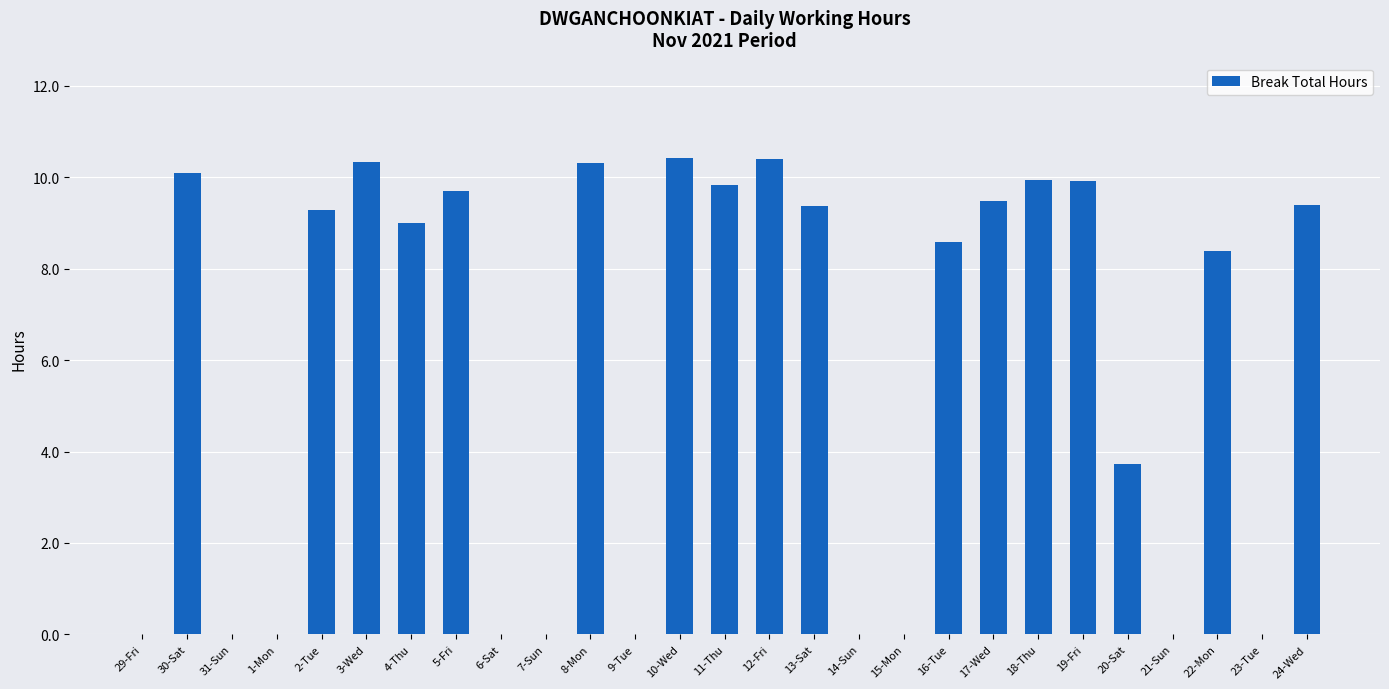

What is the greatest value displayed?

10.4